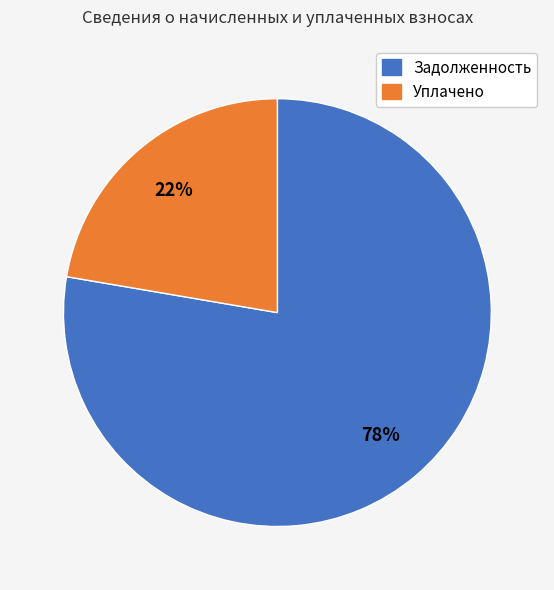

Does any single category account for the majority?

Yes